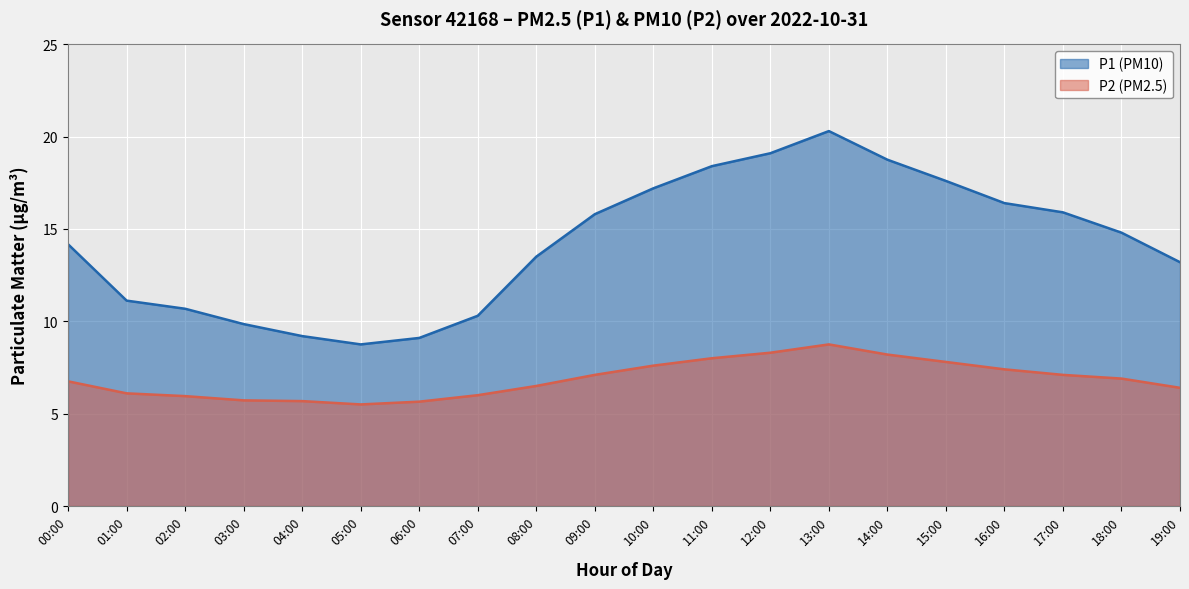

At which category does P1 reach its first local valley?

05:00